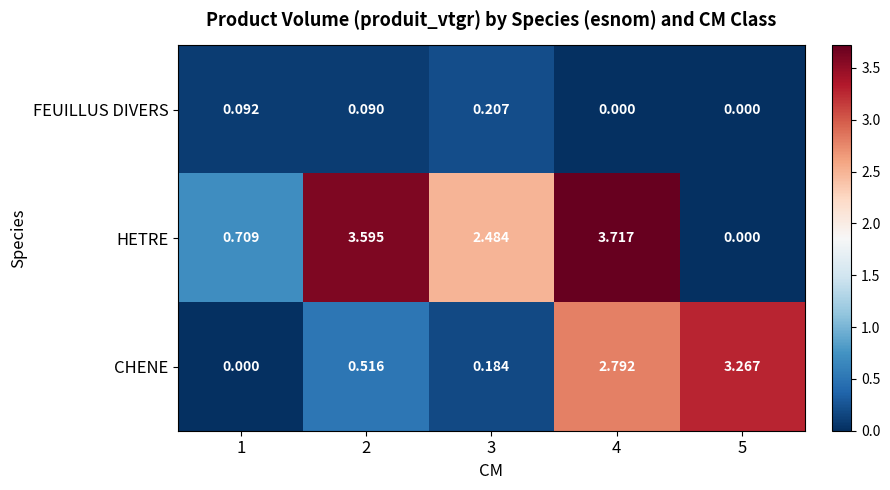

How many categories are shown in the chart?

5